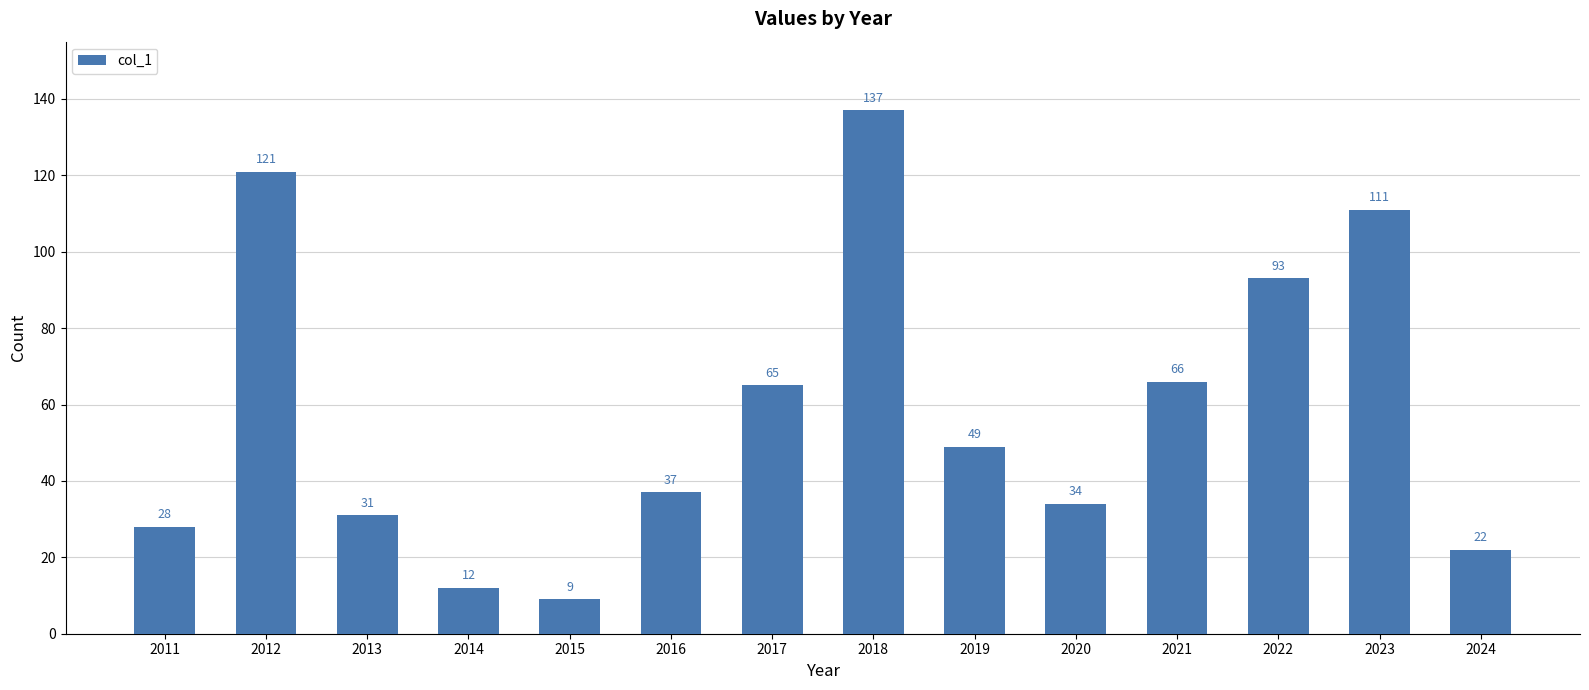

What is the greatest value displayed?

137